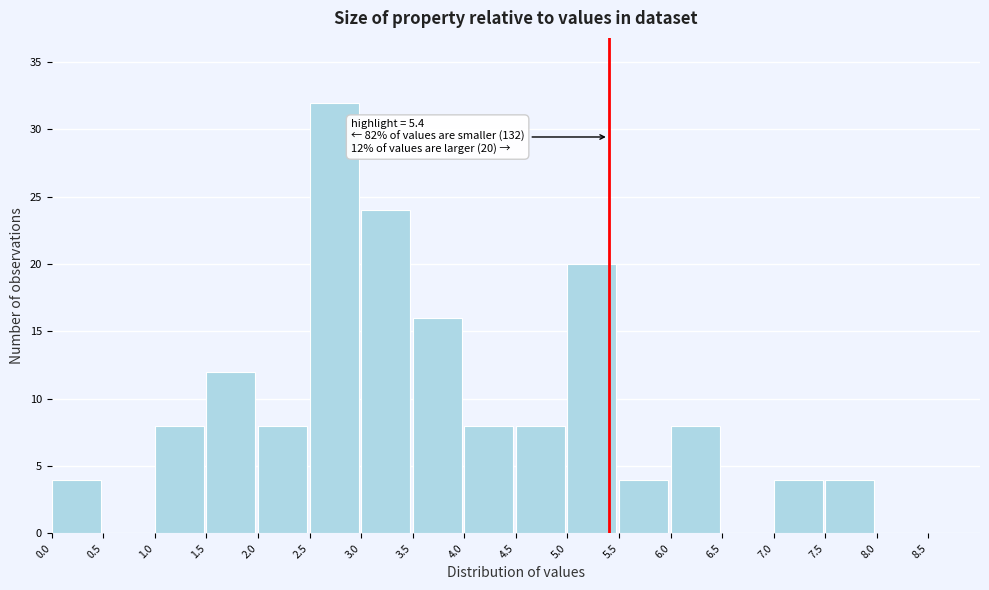

Which range on the x-axis has the tallest bar?

2.5 to 3.0